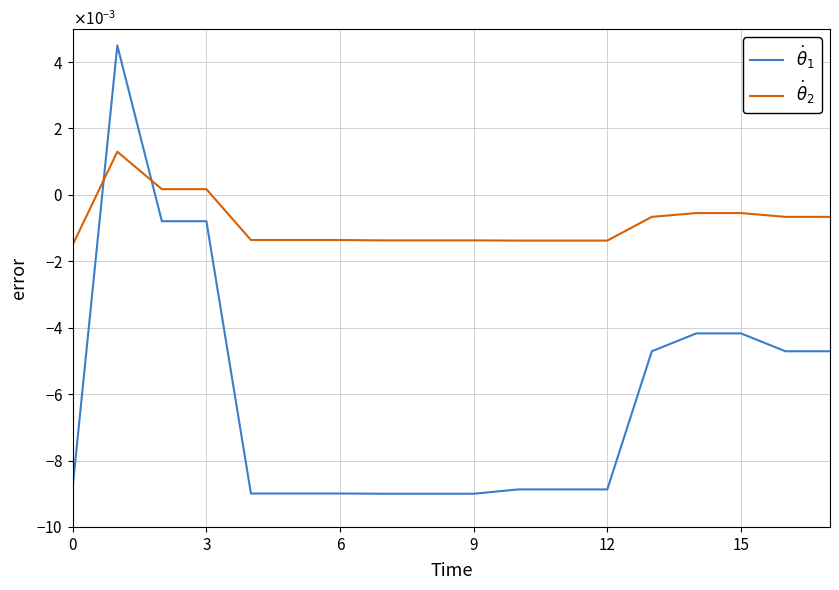

Which series has the largest range (max minus min)?

$\dot{\theta}_1$